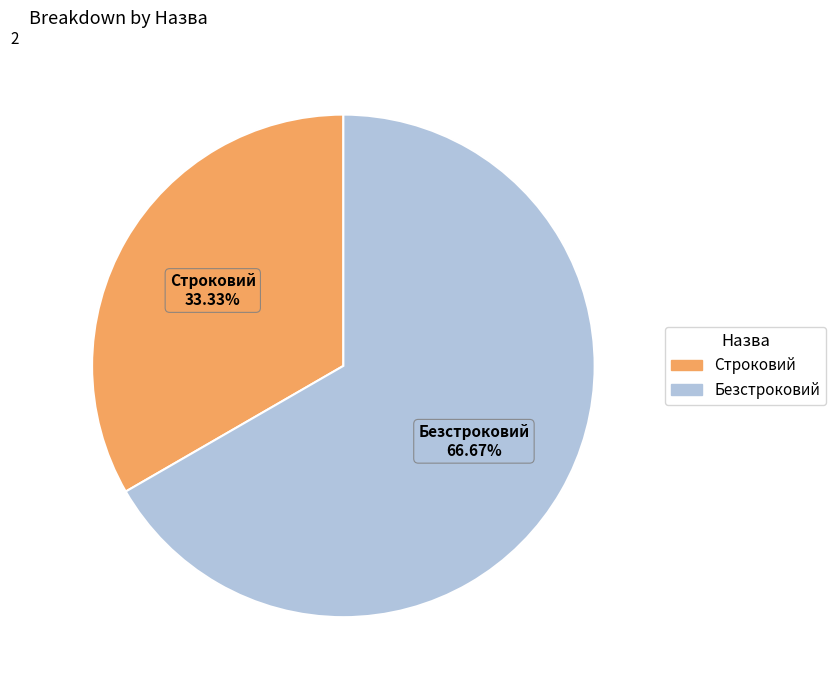

Does any single category account for the majority?

Yes